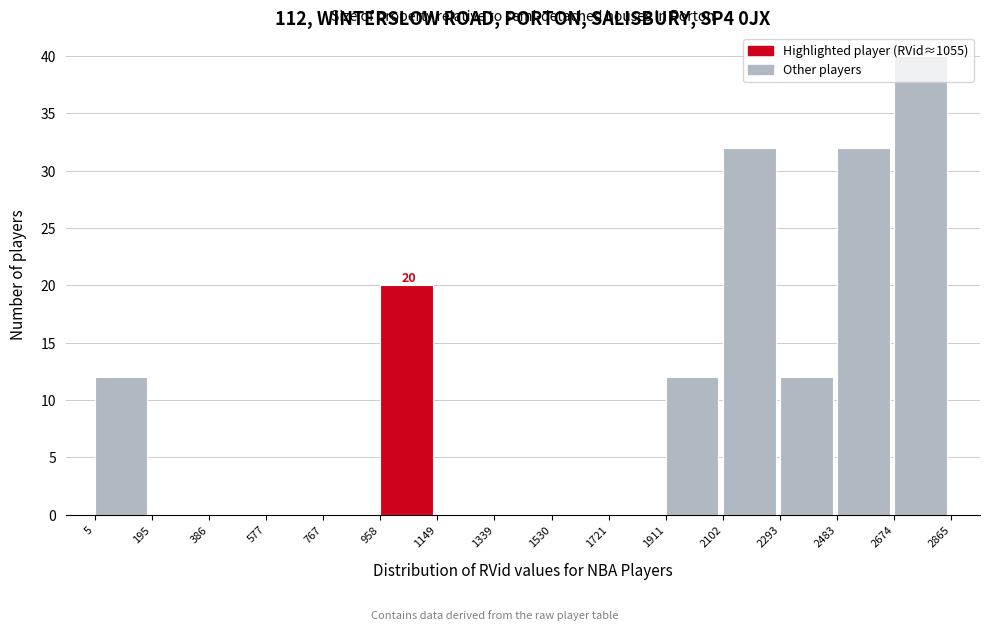

Over which range of the x-axis is the bar tallest?

2674 to 2865